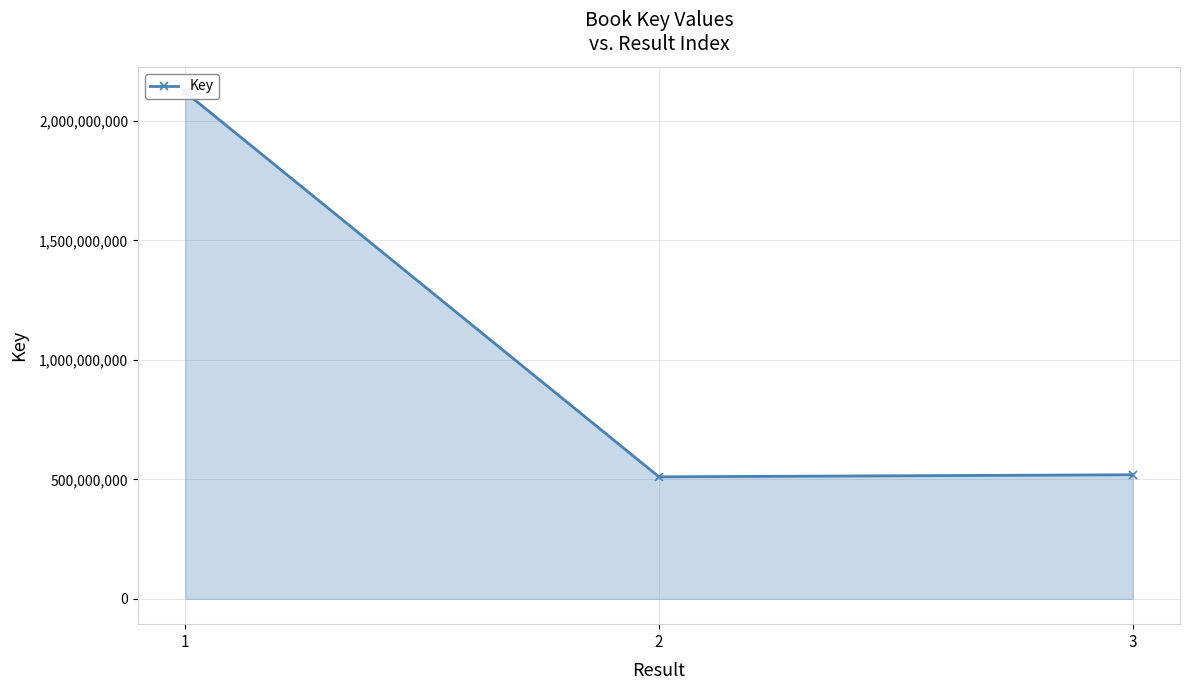

Rank the categories by value from highest to lowest.

1, 3, 2